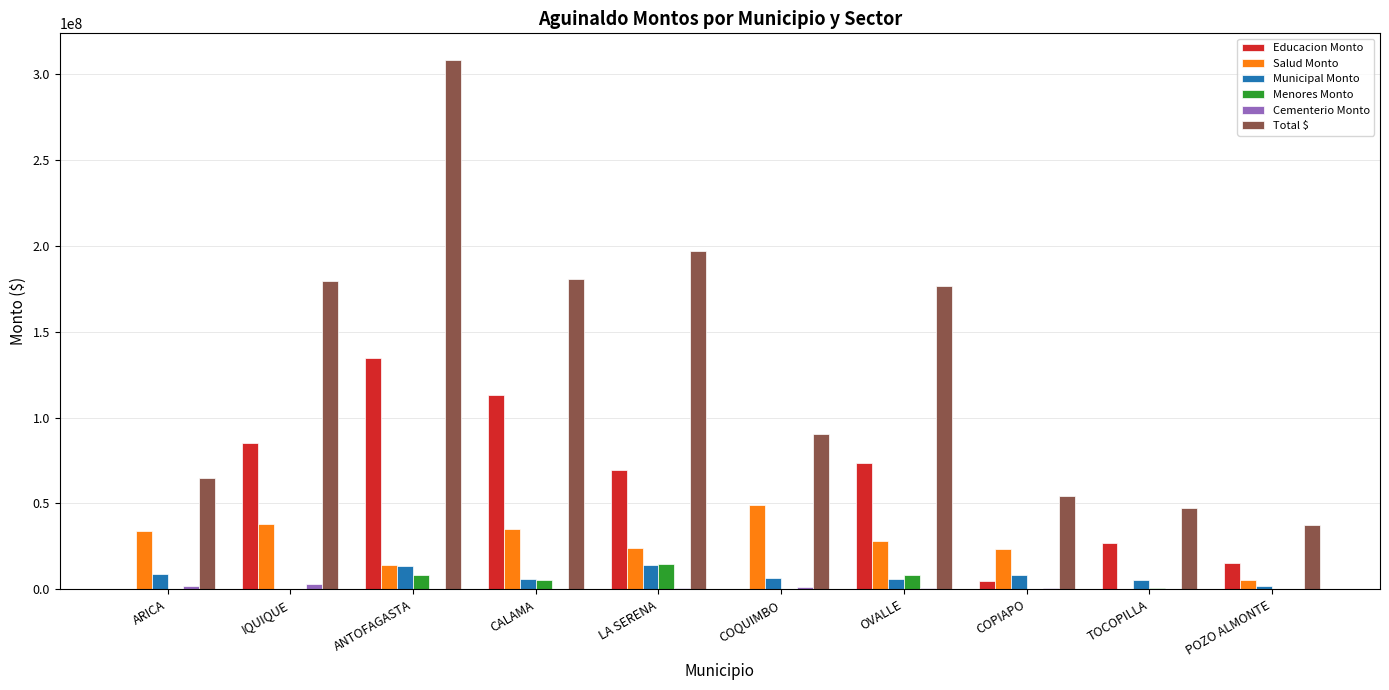

Which category has the highest value in the Total $ series?

ANTOFAGASTA